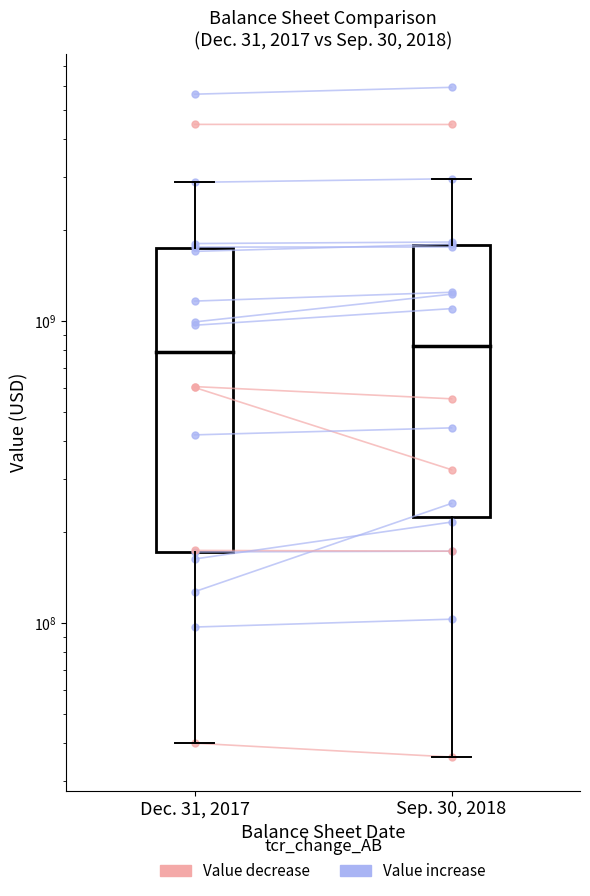

List the labels in order of value, largest first.

Dec. 31, 2017, Sep. 30, 2018